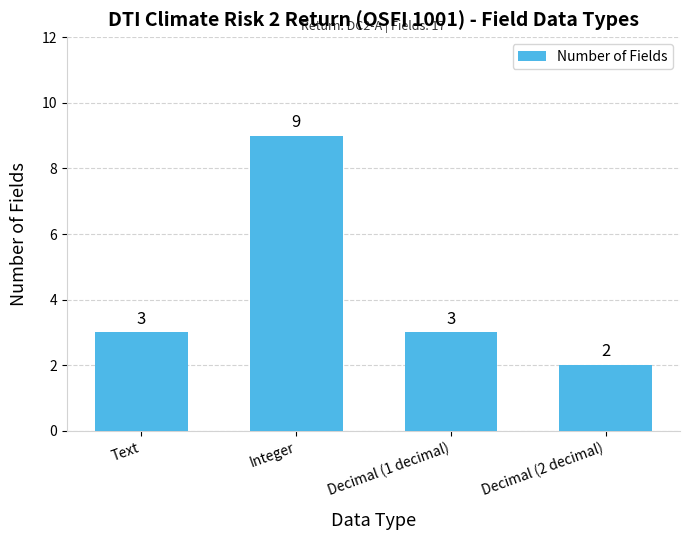

What is the label of the 3rd bar from the left?

Decimal (1 decimal)